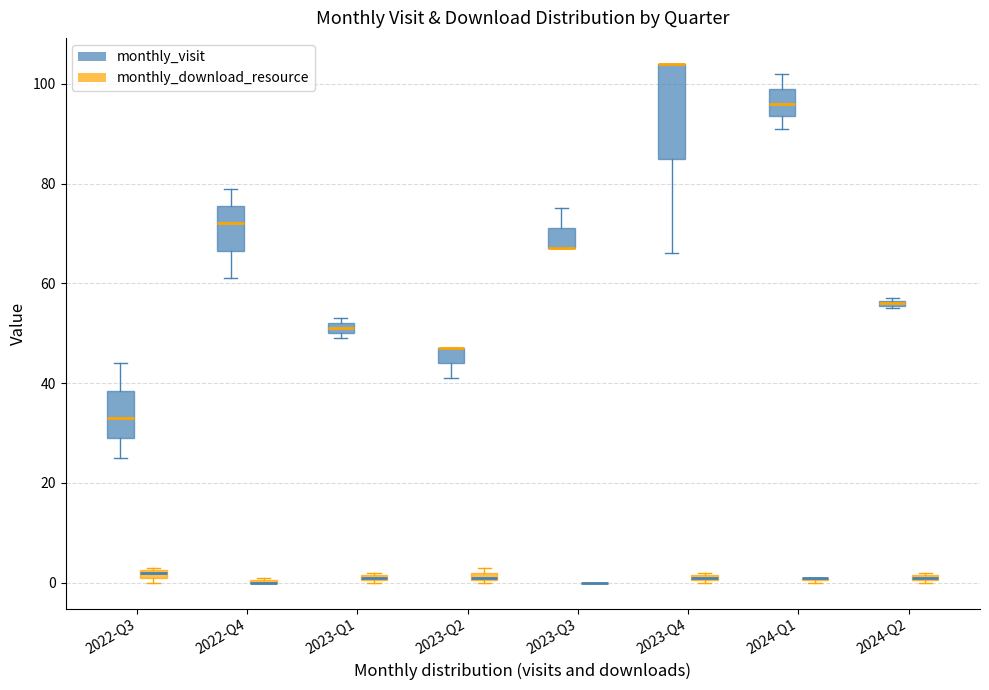

At 2022-12, list the series in order from smallest to largest.

monthly_download_resource, monthly_visit